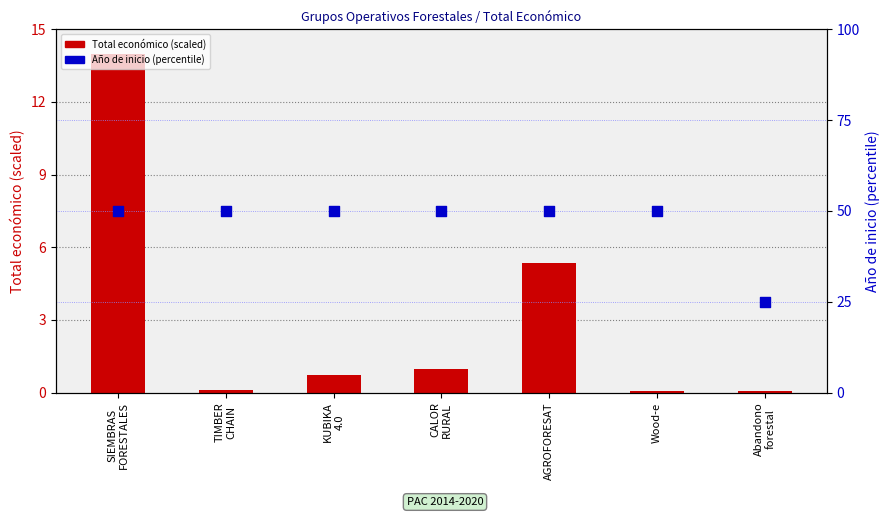

Is the value of Total económico (scaled) at Wood-e greater than the value of Año de inicio (%) at TIMBER
CHAIN?

No